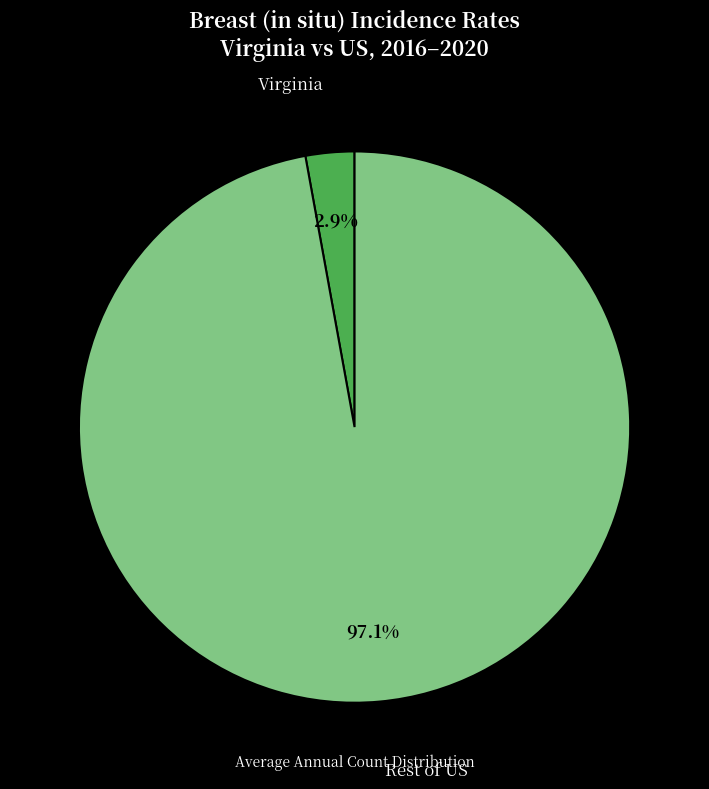

Is it true that Virginia is 61% of the pie?

False